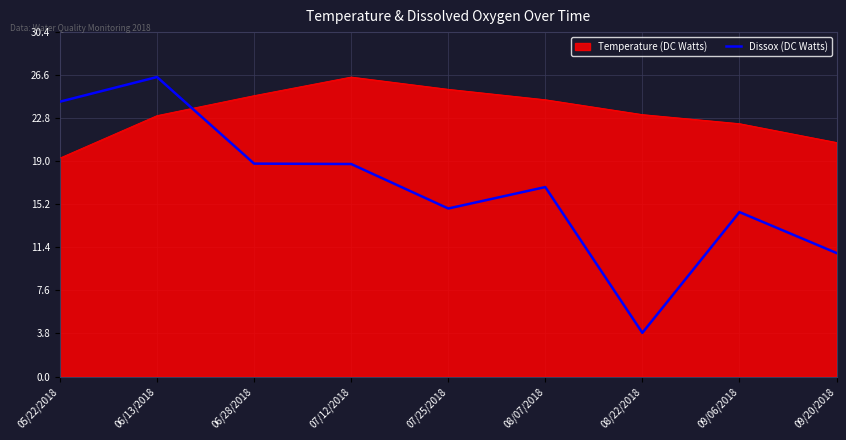

Which series changed the most between 06/13/2018 and 07/25/2018?

Dissox (DC Watts)